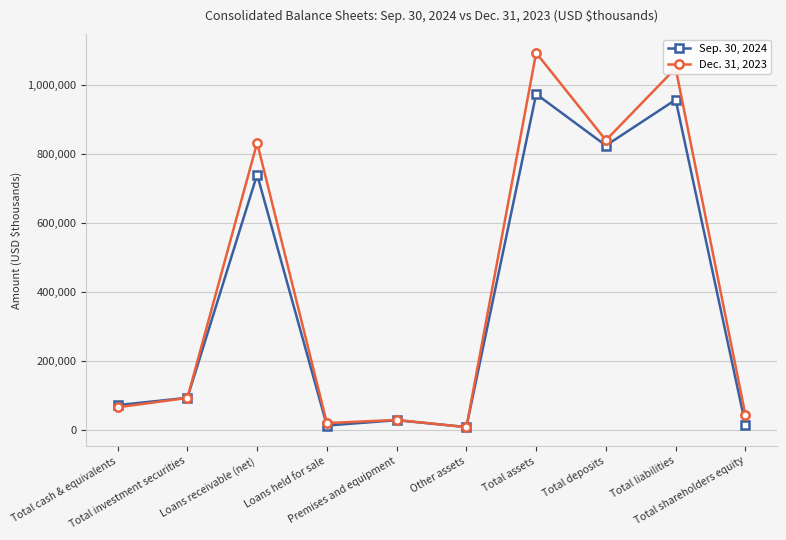

What is the greatest value displayed?

1093425